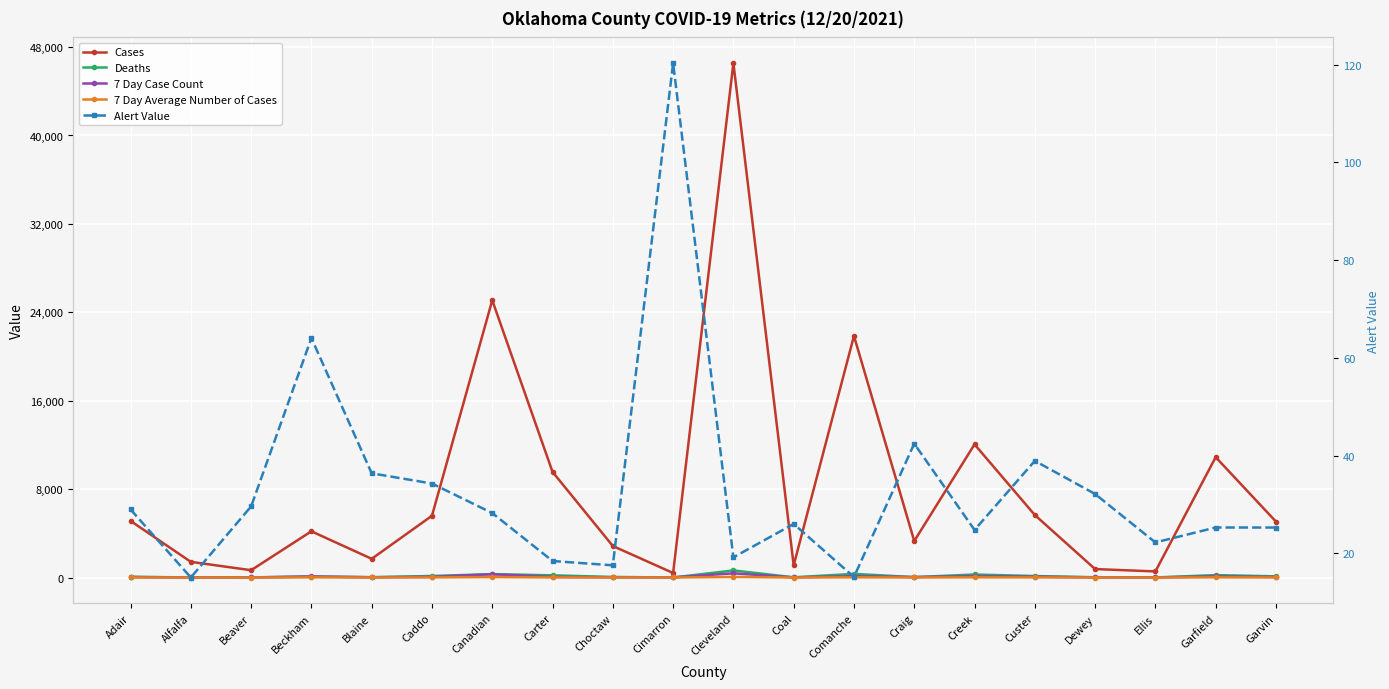

The value of 7 Day Case Count at Canadian is 293.0. True or false?

True